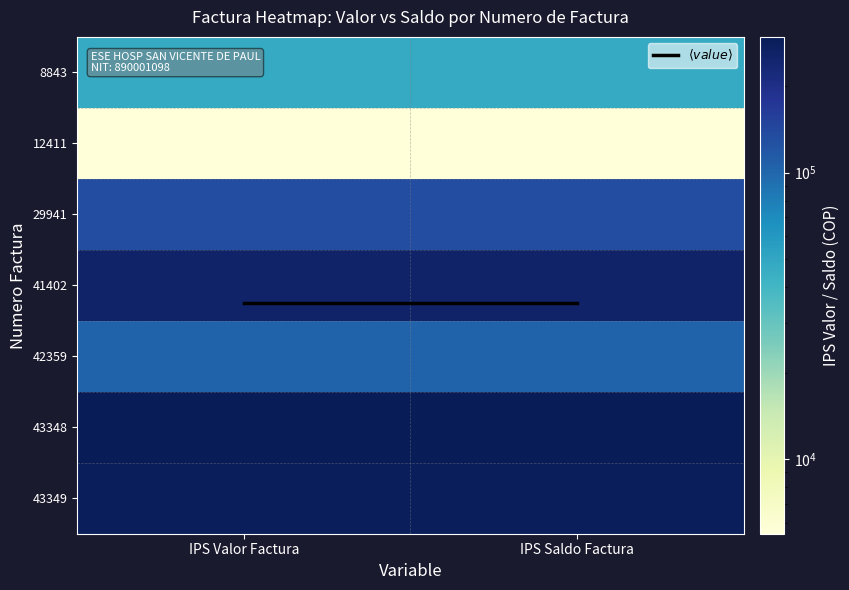

At which category is the sum across all series the highest?

IPS Valor Factura